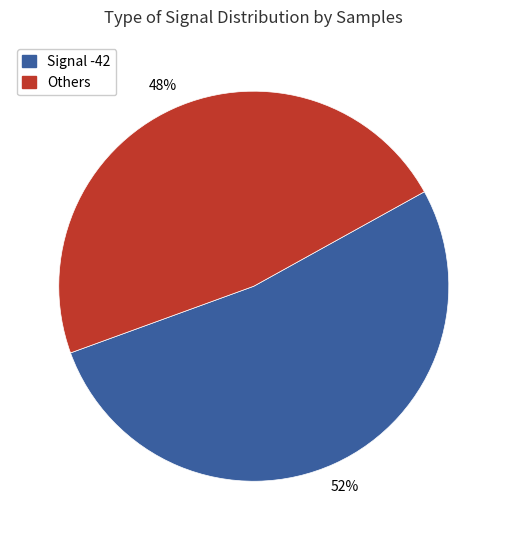

Does any single category account for the majority?

Yes